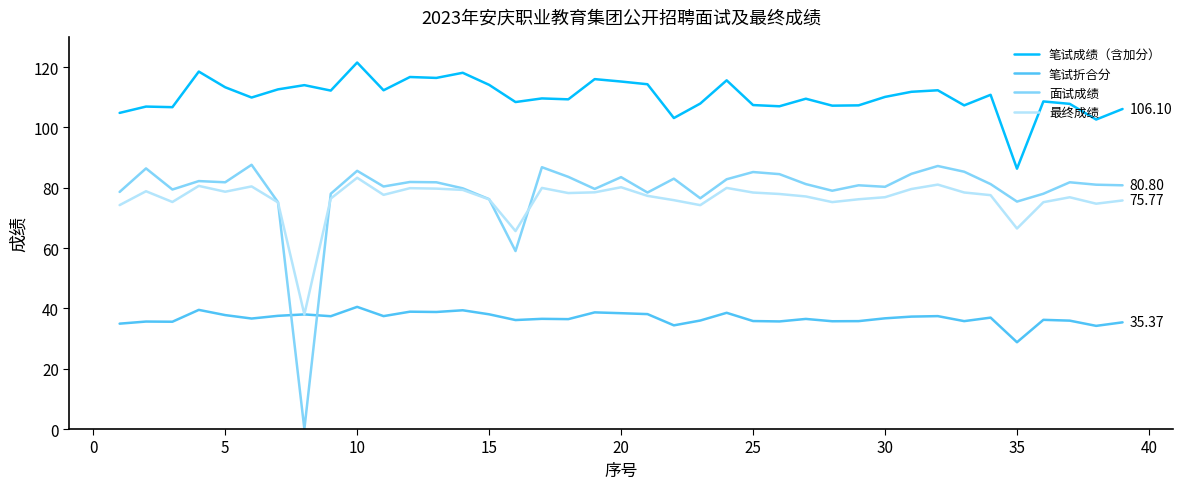

True or false: 笔试成绩（含加分） and 面试成绩 cross at least once.

False